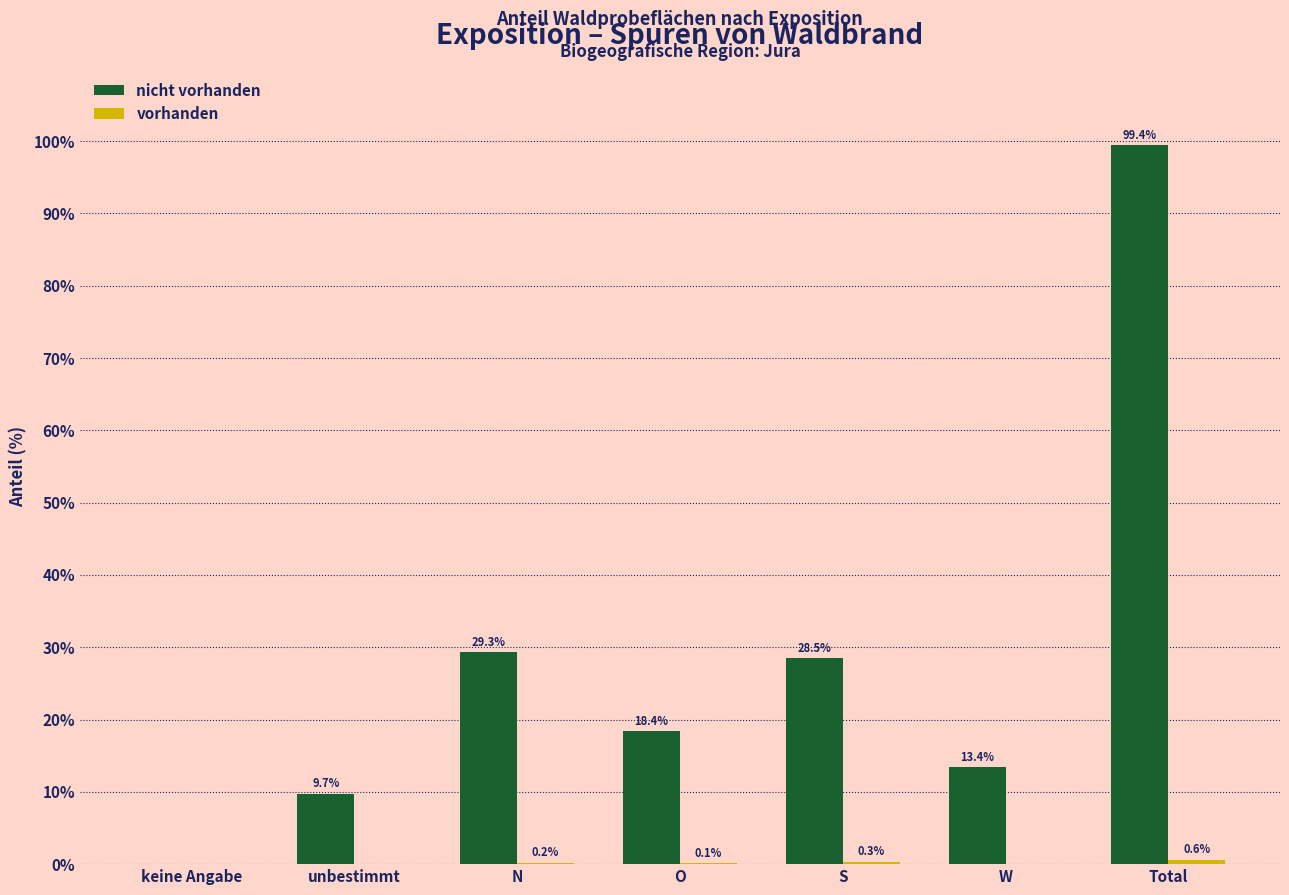

What is the total value across all series at N?

29.5